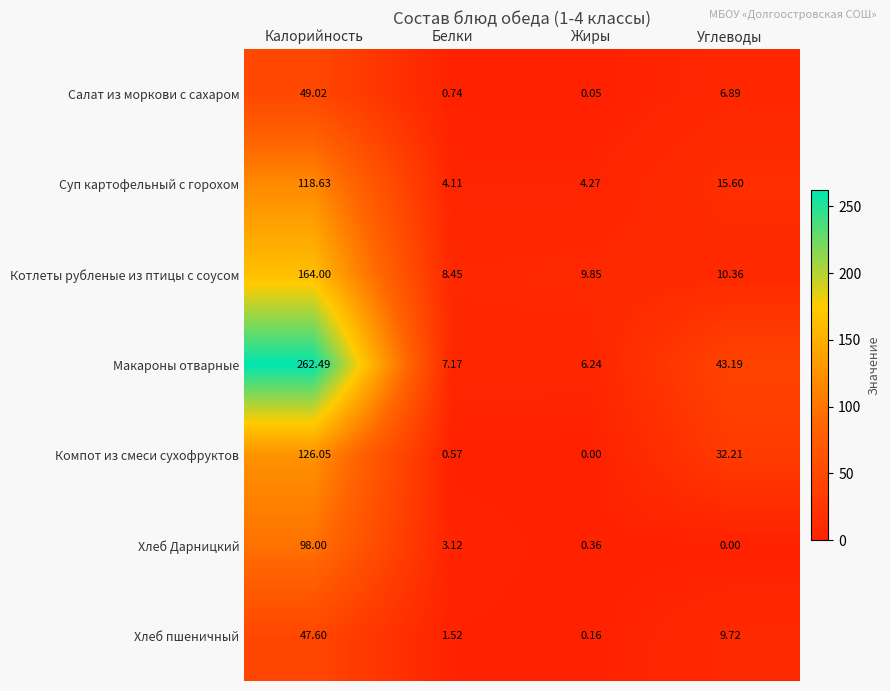

Rank the categories by Хлеб пшеничный value from lowest to highest.

Жиры, Белки, Углеводы, Калорийность